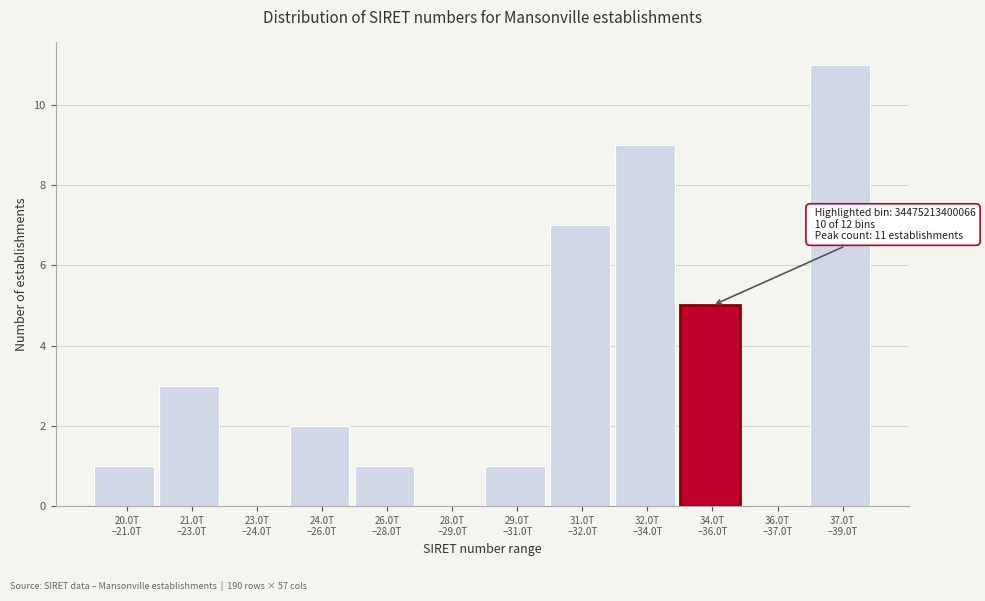

What is the greatest value displayed?

11